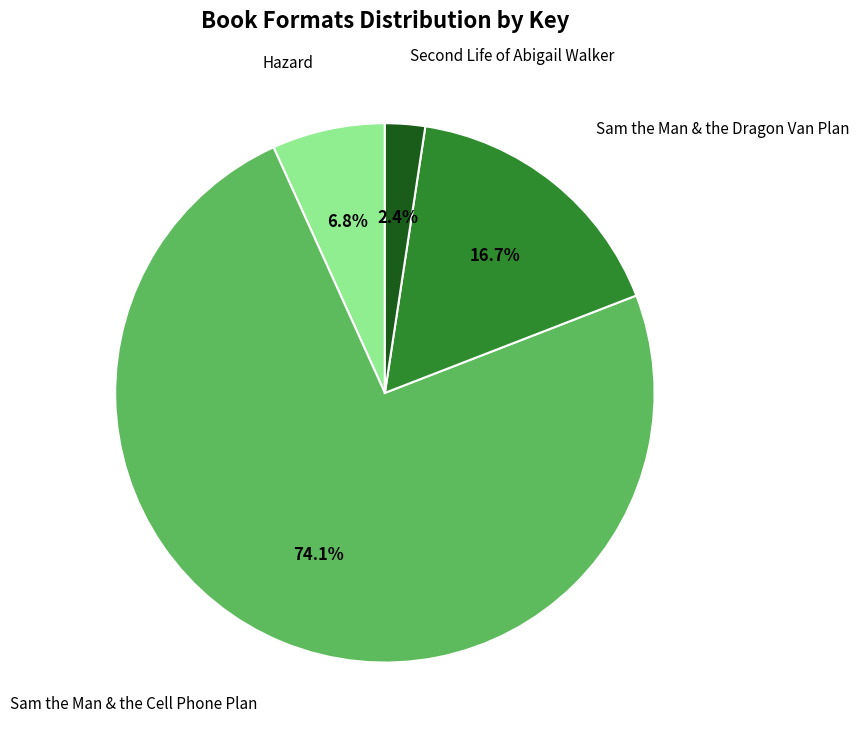

Count the number of slices in the pie.

4